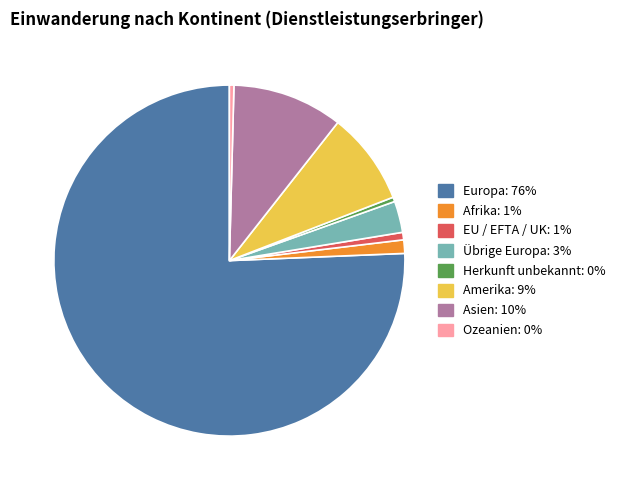

Is it true that EU / EFTA / UK is 12% of the pie?

False